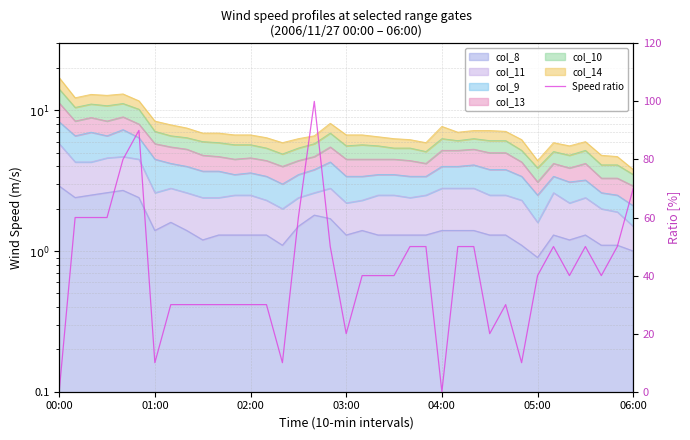

The chart shows a value of 24.4 at 23. True or false?

False